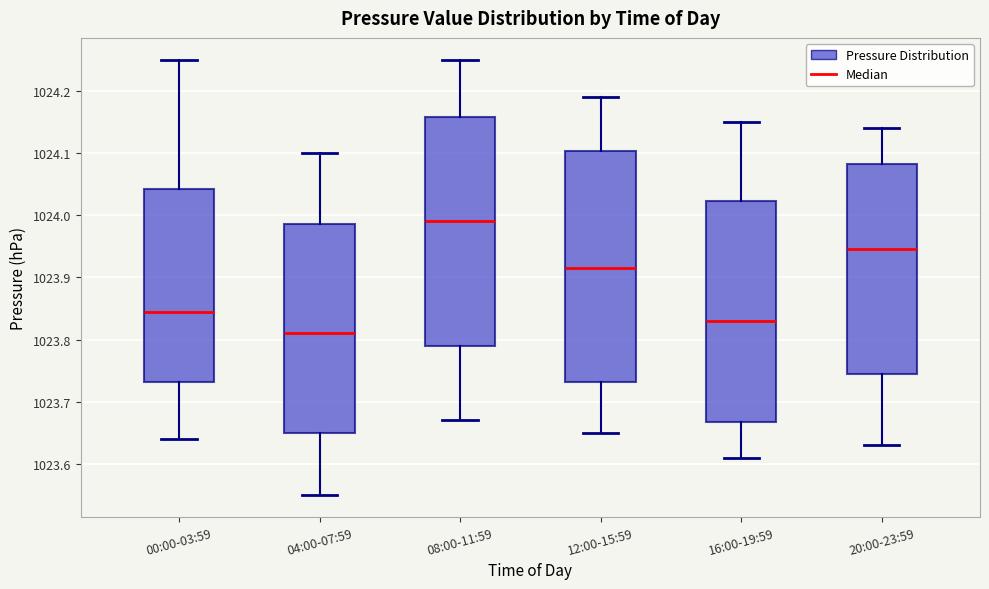

Which box's median line is the highest?

08:00-11:59